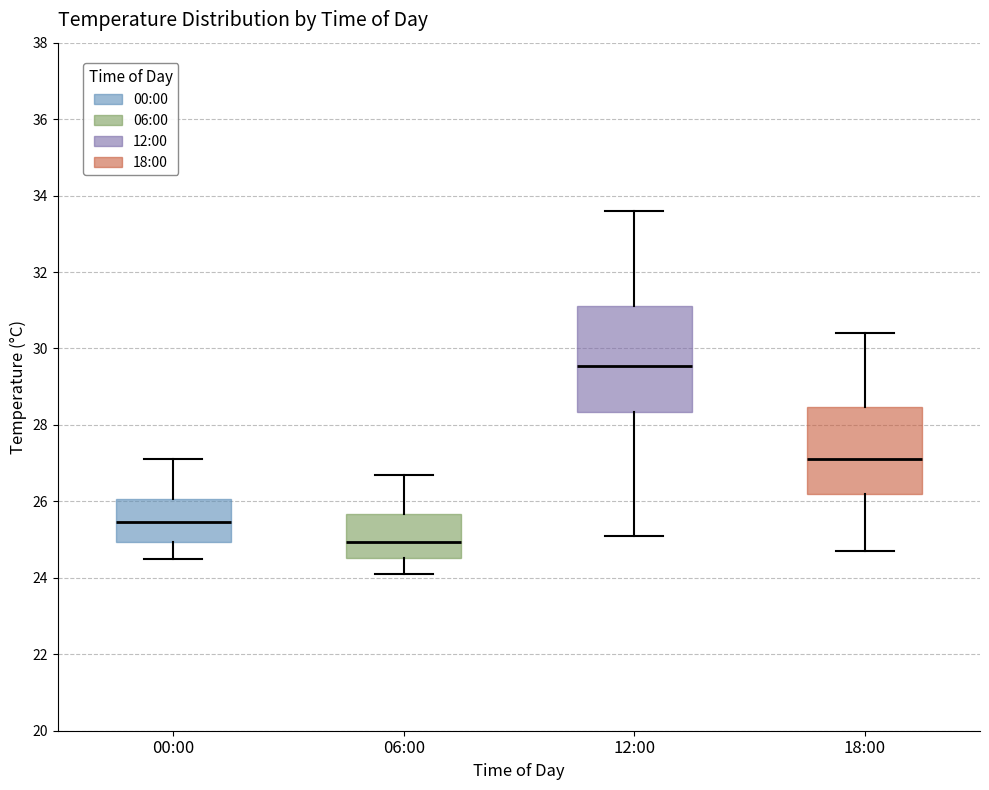

Reading left to right, read every box against the y-axis: the position of its median line, the range the box covers, and the ends of its whiskers. The values are not printed on the chart, so give them approximately, as read against the axis.

00:00: median 25.4, box 25.0 to 26.0, whiskers 24.6 to 27.2
06:00: median 25.0, box 24.6 to 25.6, whiskers 24.2 to 26.8
12:00: median 29.6, box 28.4 to 31.2, whiskers 25.2 to 33.6
18:00: median 27.2, box 26.2 to 28.4, whiskers 24.8 to 30.4